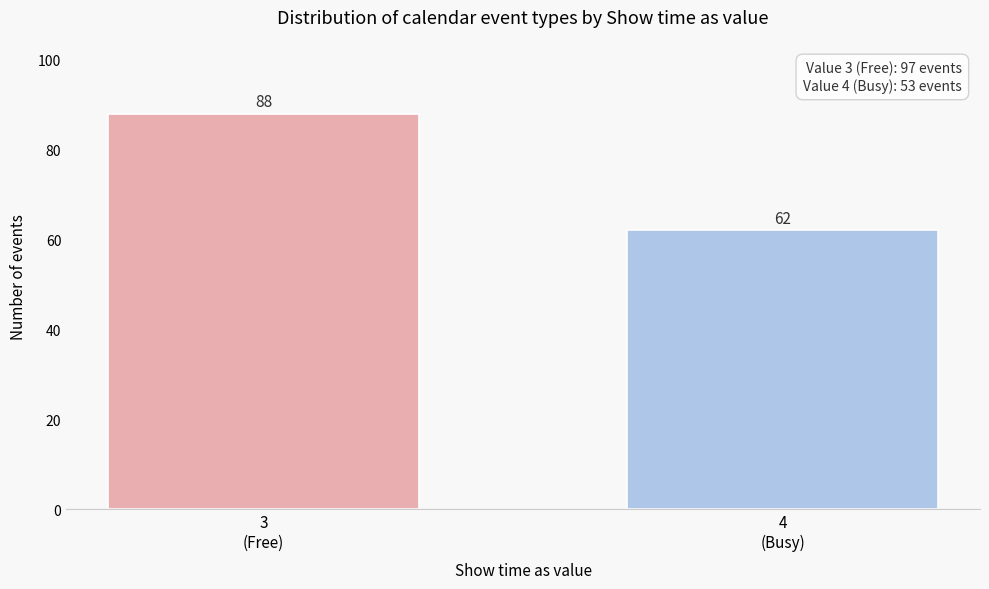

Reading left to right, what are all the values shown in this chart?

88	62